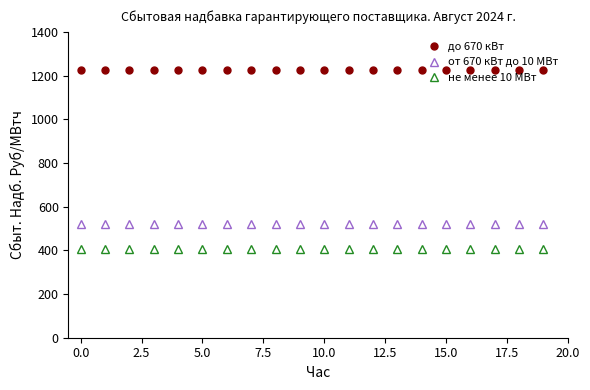

At how many categories does at least one series exceed 507?

20